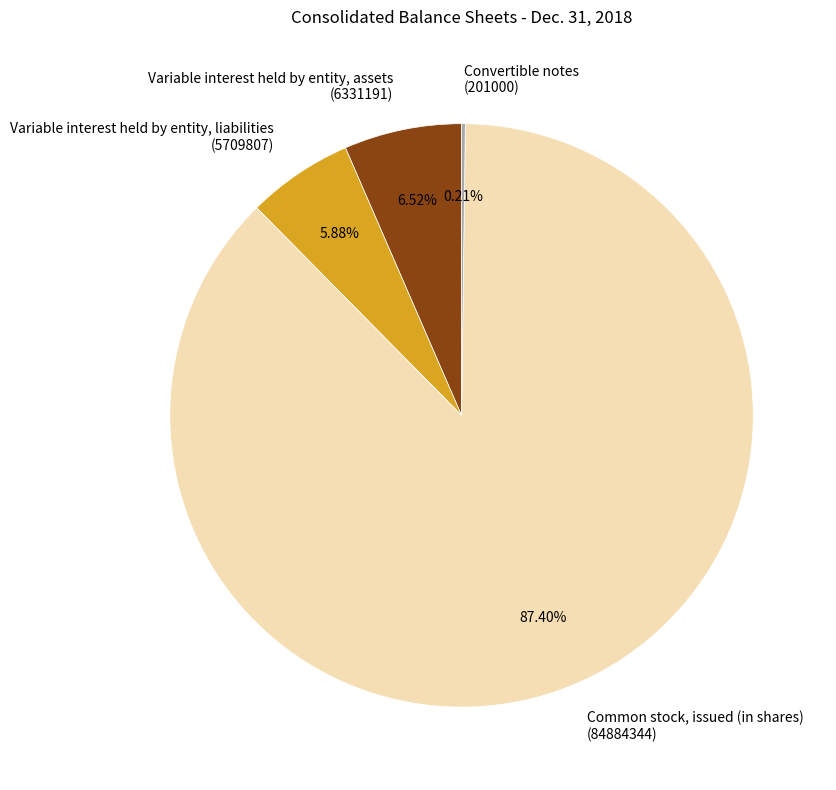

Combined, do Variable interest held by entity, assets (6331191) and Variable interest held by entity, liabilities (5709807) account for over 50%?

No